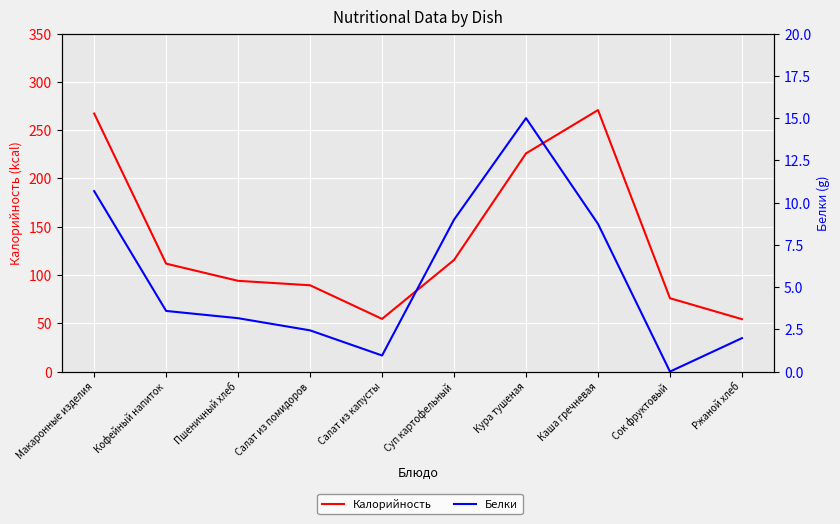

In Калорийность, how many points are higher than both neighbors (excluding endpoints)?

1